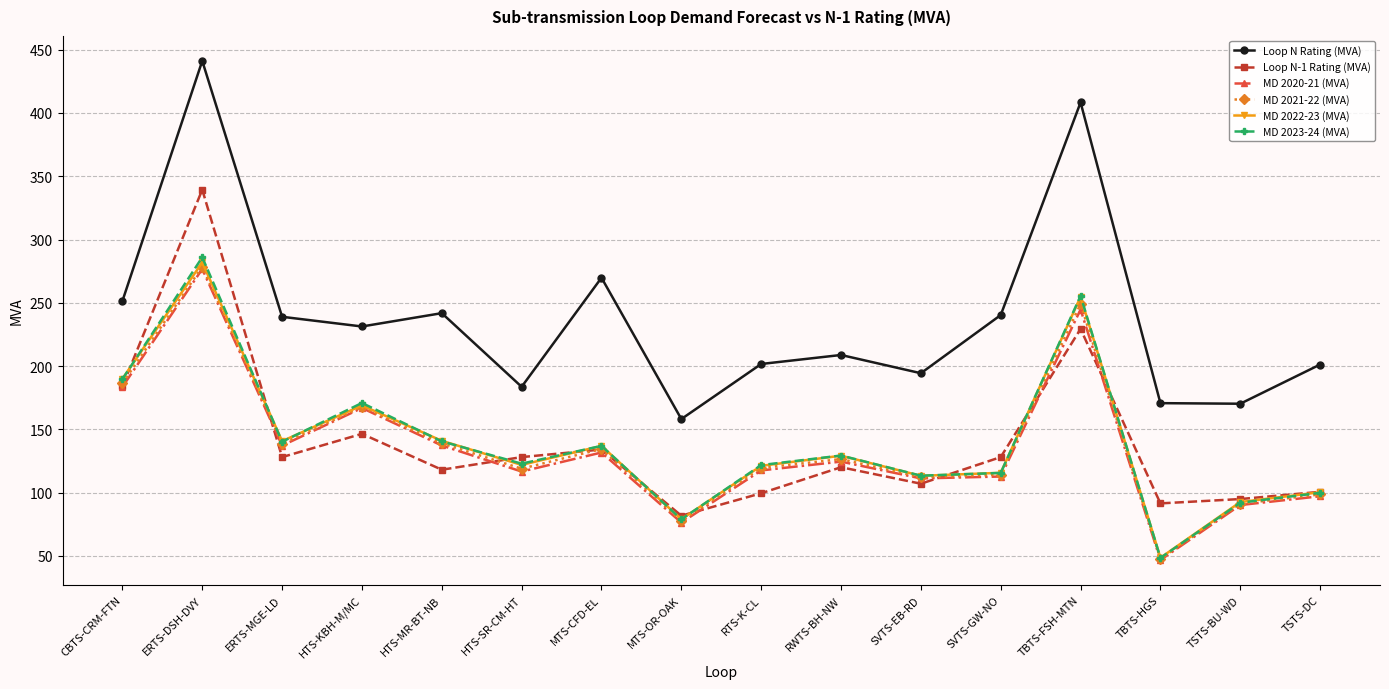

Is this an area chart (filled region under the line)?

No